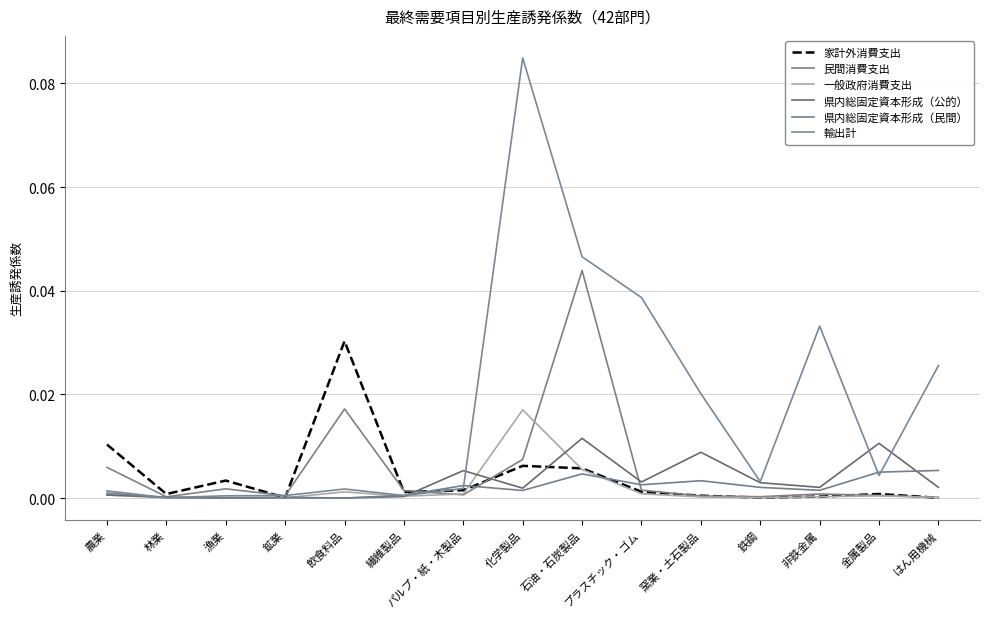

Which series has the widest spread of values?

輸出計